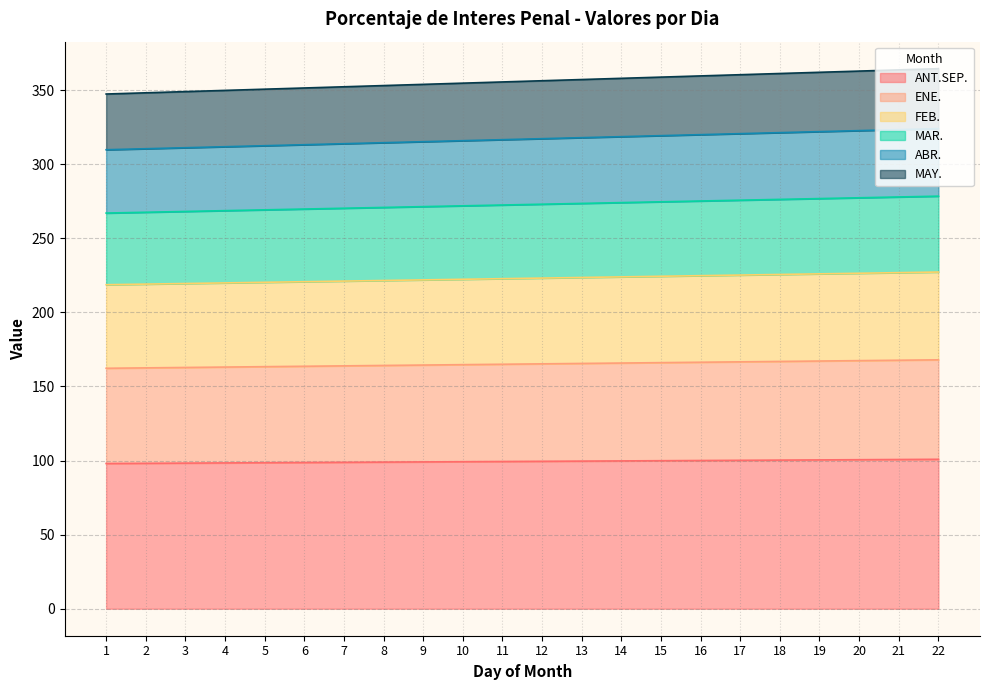

True or false: ANT.SEP. has more than 2 interior local peaks.

False